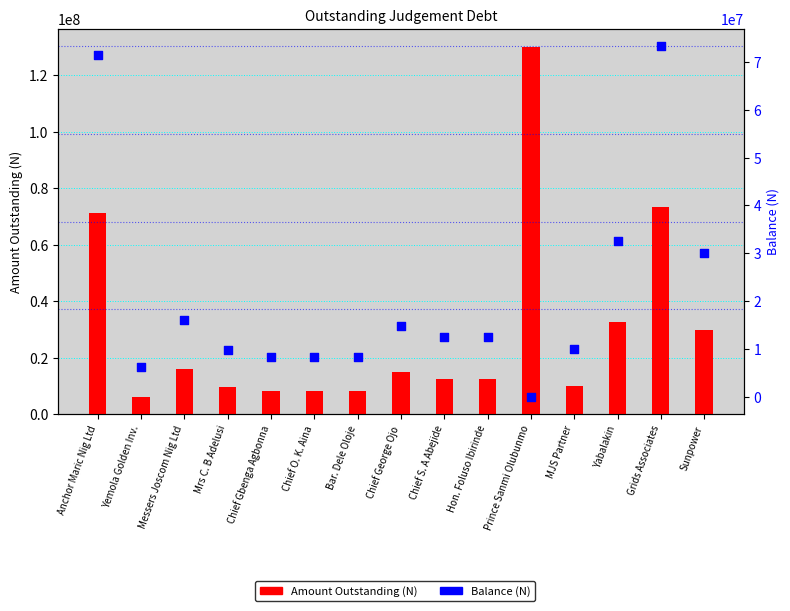

At how many categories does at least one series exceed 72178238?

2